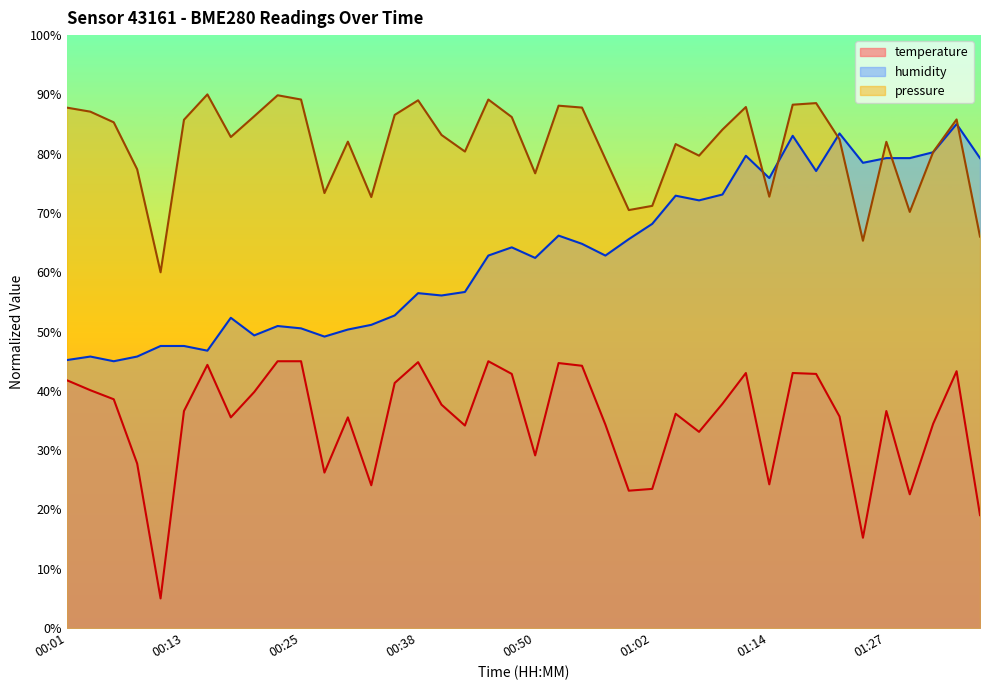

Is the value of humidity at 00:16 greater than the value of temperature at 00:11?

Yes